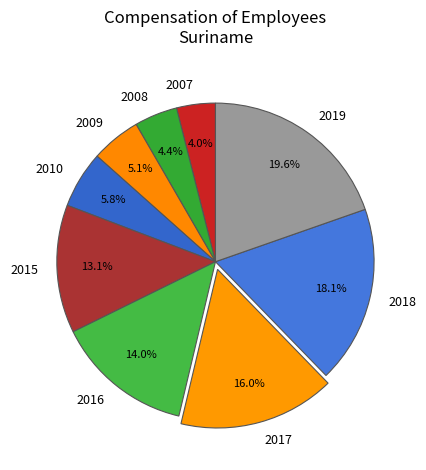

To the nearest percent, what is the difference between the largest and smallest slice percentages?

16%